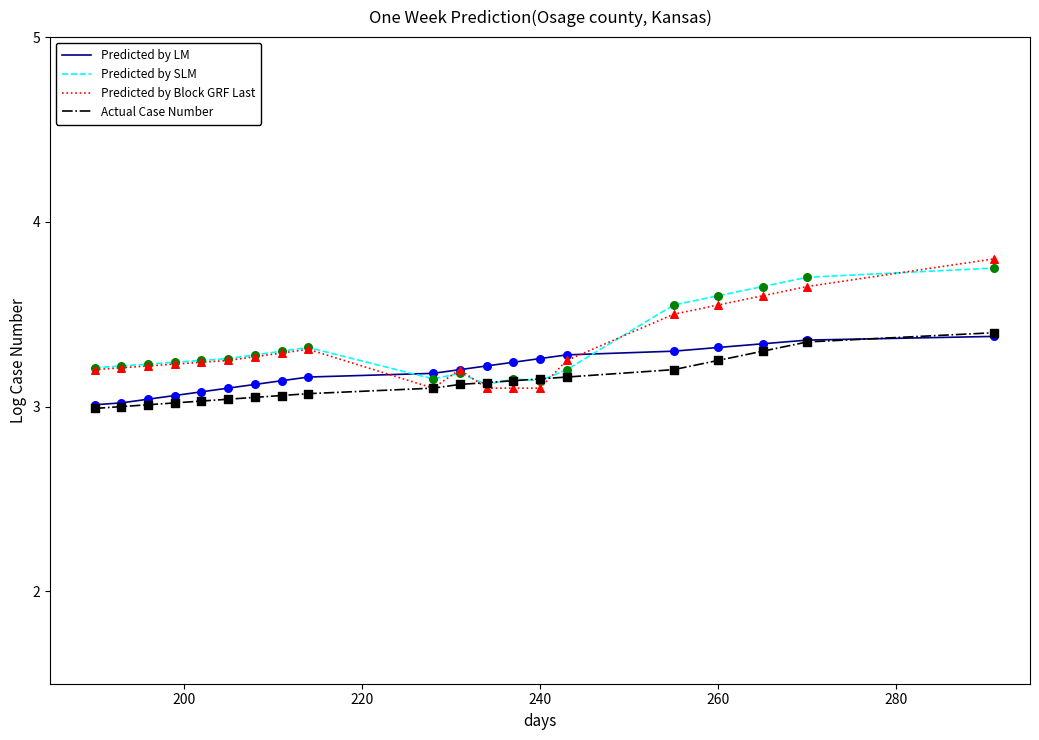

What are all the series names shown in the legend?

Predicted by LM, Predicted by SLM, Predicted by Block GRF Last, Actual Case Number